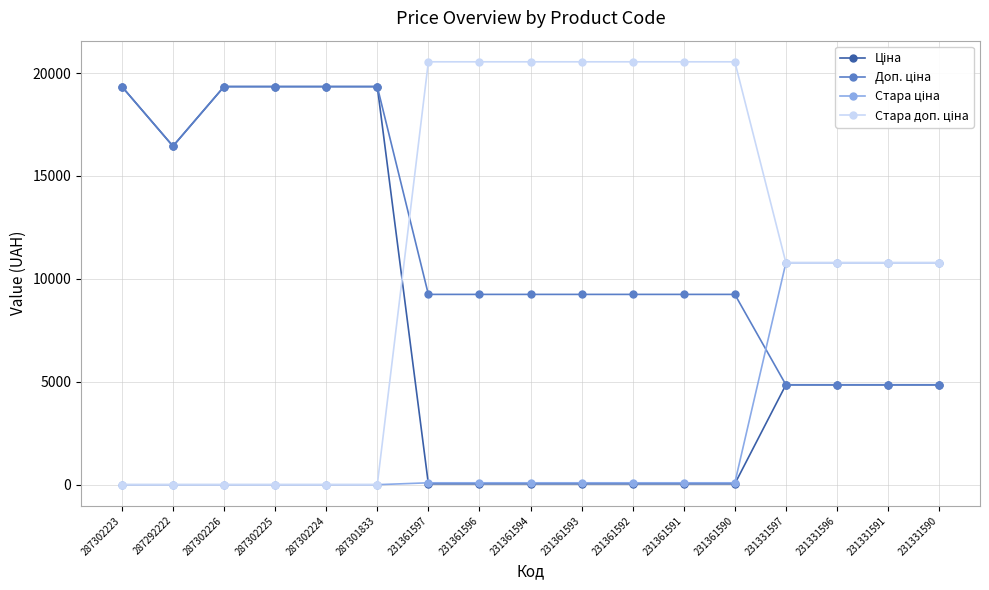

At how many categories does at least one series exceed 15417?

13